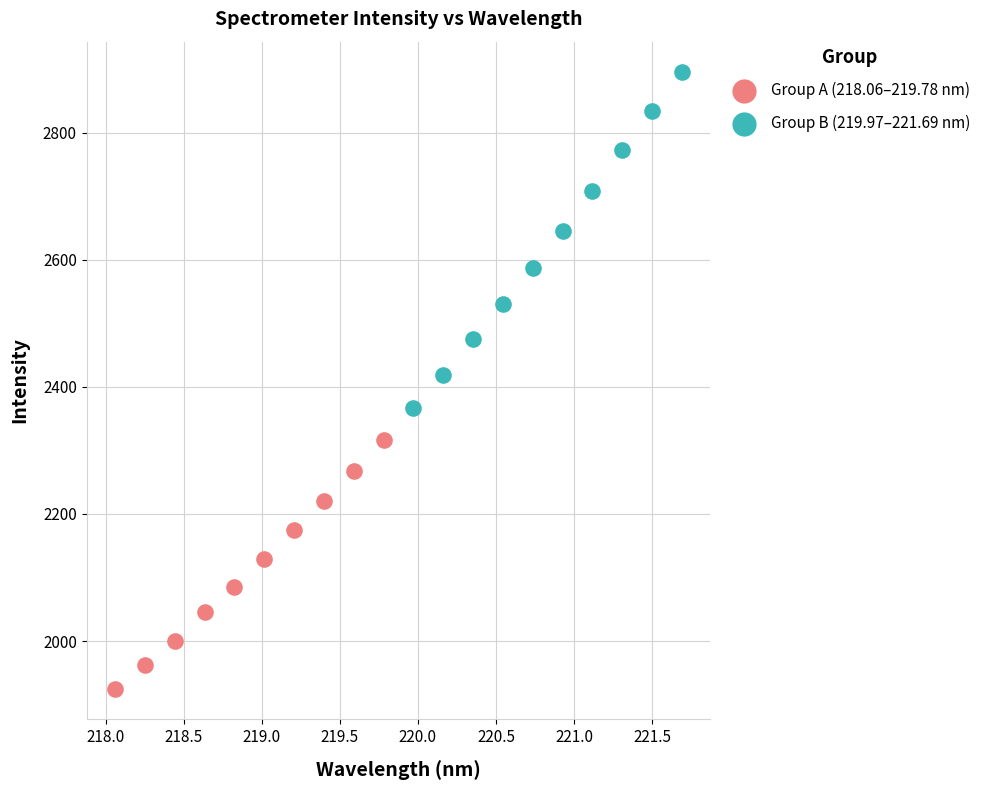

Which series contains the highest Y value?

Group B (219.97–221.69 nm)